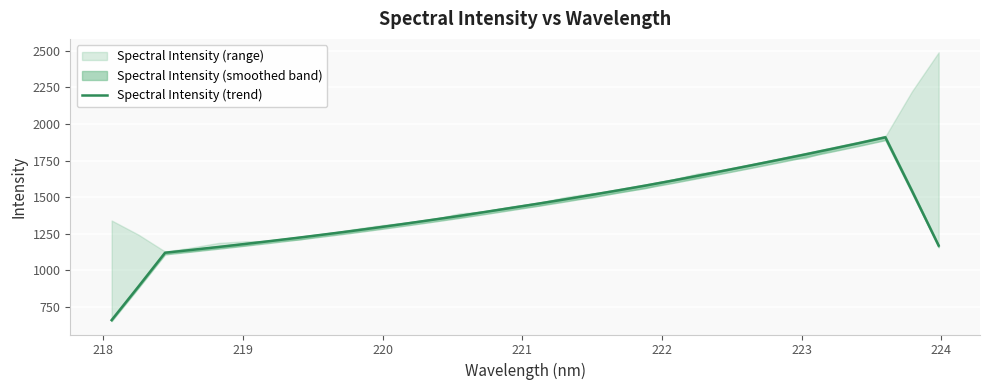

What is the maximum value for Spectral Intensity (trend)?

1908.7